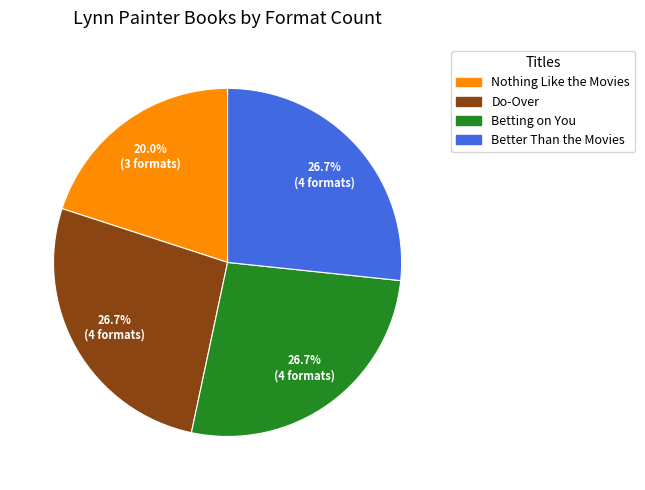

What percentage is NOT represented by Better Than the Movies?

73.3%